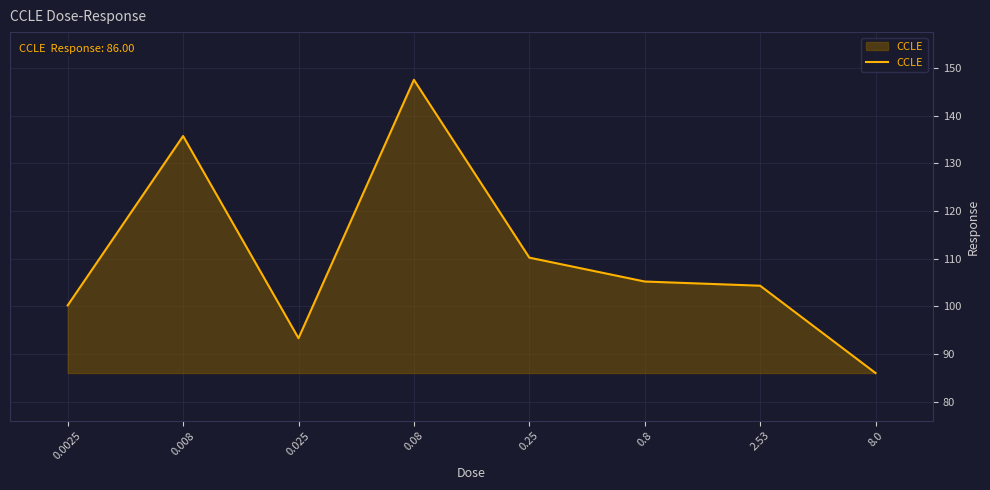

What position from the right is 0.0025?

8